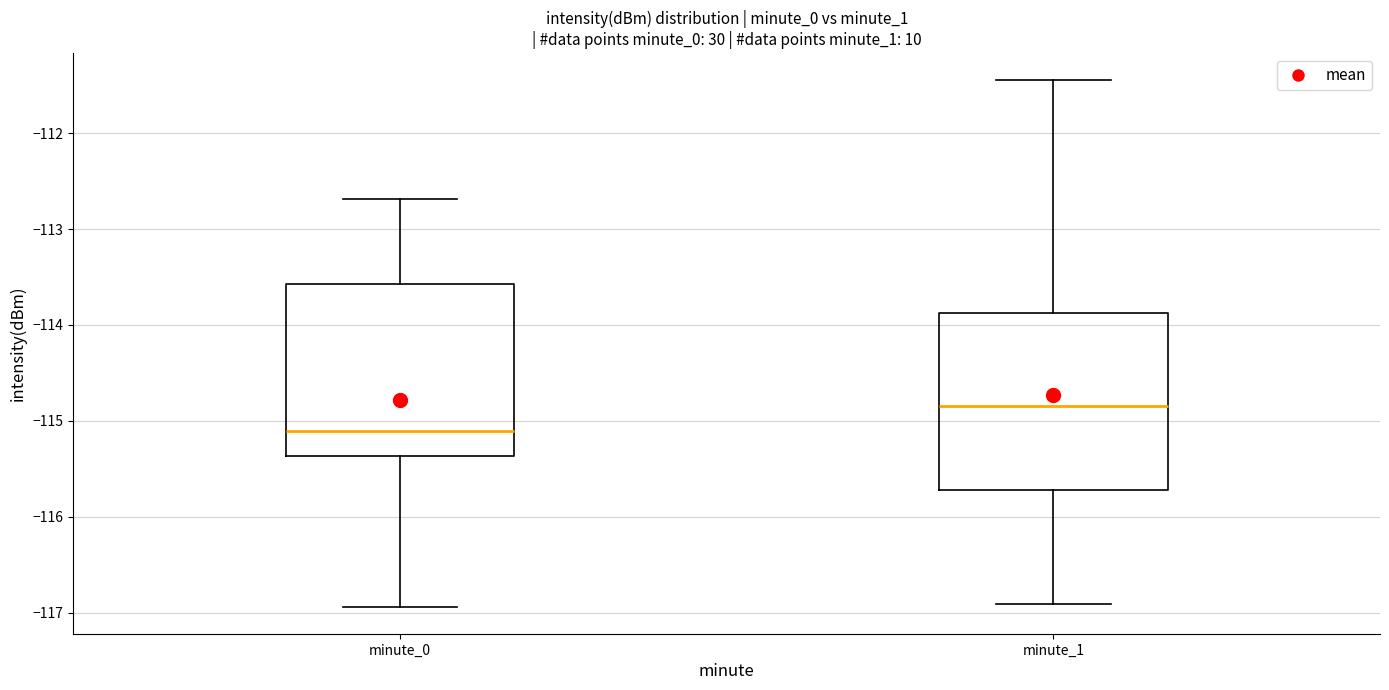

Reading left to right, transcribe this box plot: for each box, give where its median line is, the range the box spans, and where its two whiskers end, as read against the y-axis. The values are not printed on the chart, so give them approximately, as read against the axis.

minute_0: median -115.1, box -115.4 to -113.6, whiskers -116.9 to -112.7
minute_1: median -114.8, box -115.7 to -113.9, whiskers -116.9 to -111.4